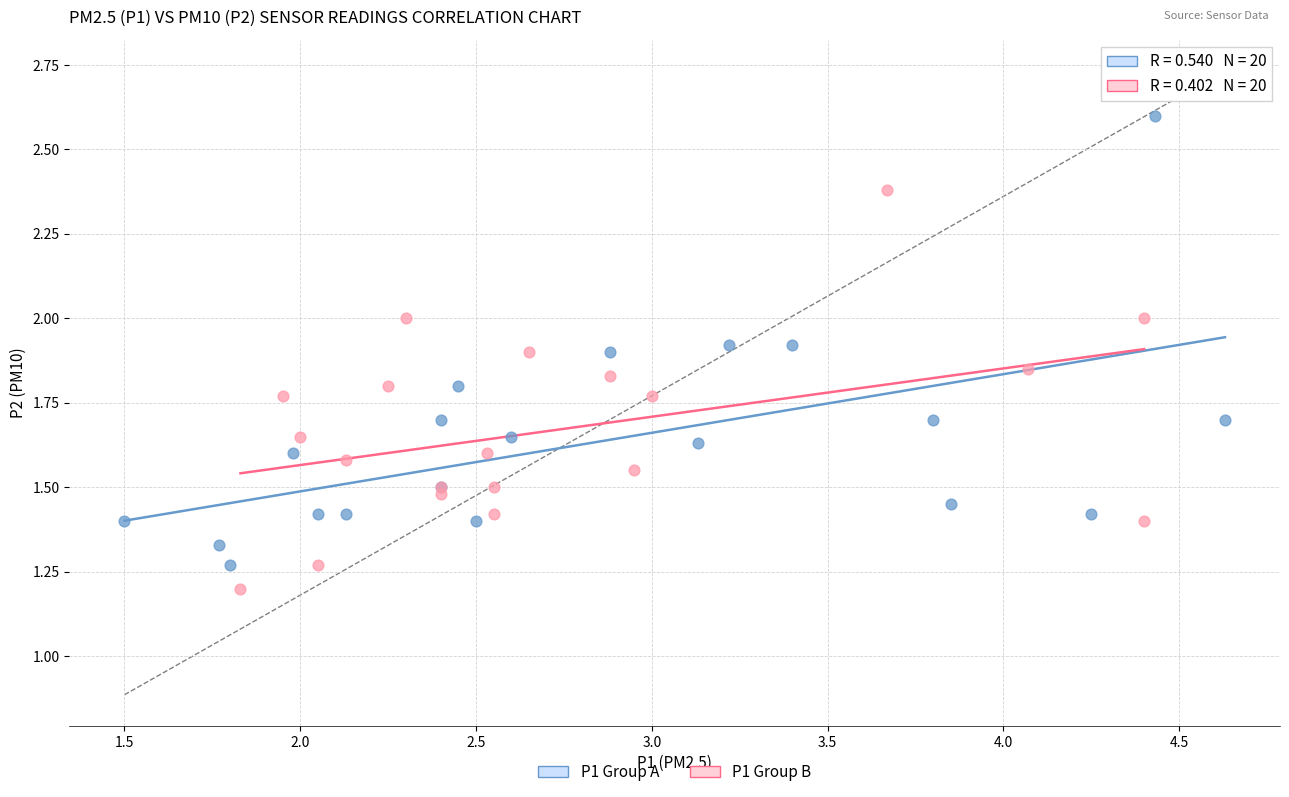

Which series has the widest spread of Y values?

P1 Group A